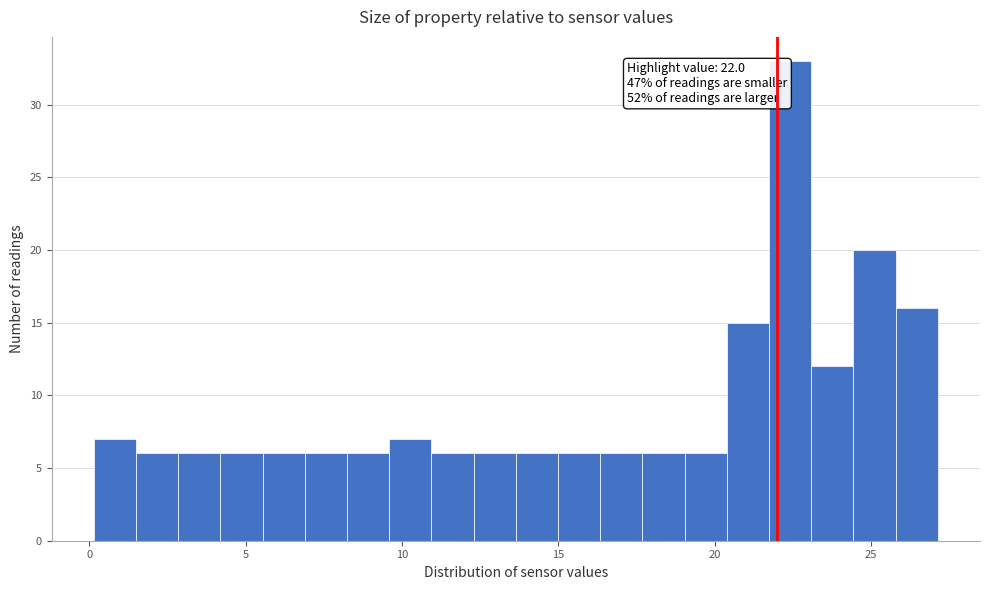

Read against the x-axis, roughly where is the centre of the tallest bar?

22.5